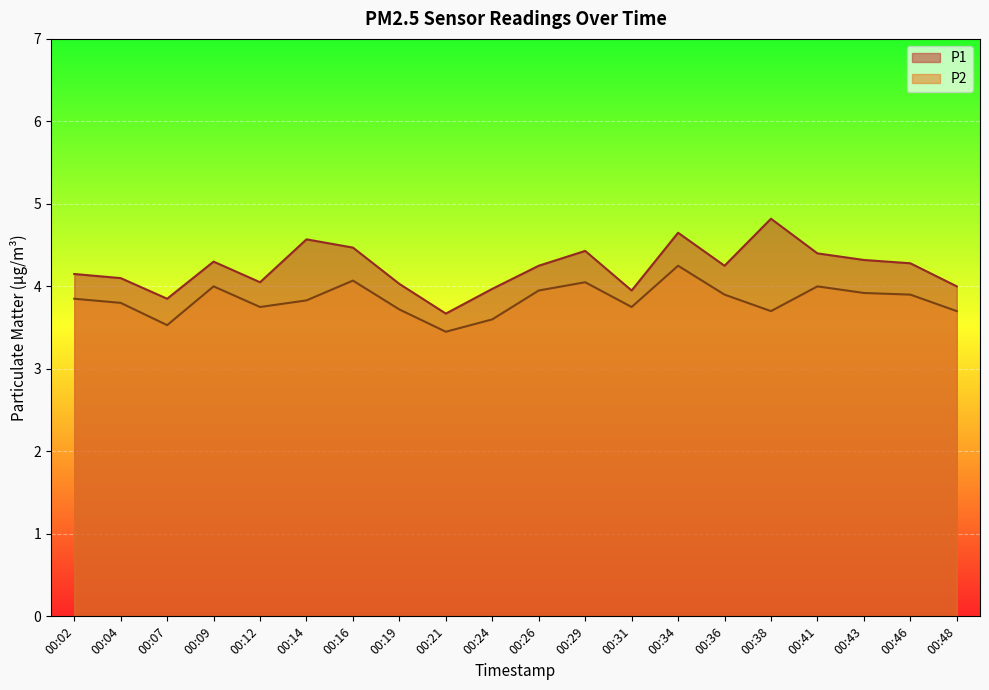

True or false: P2 has a value of 3.7 at 00:48.

True